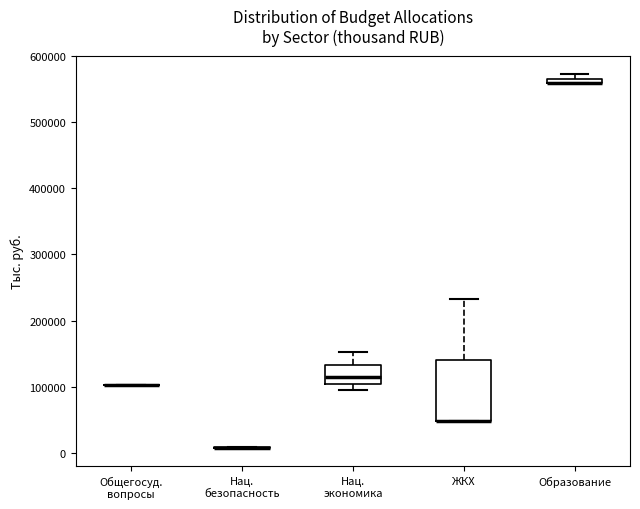

Where does the upper whisker of the box for Нац. экономика end on the y-axis? The values are not printed on the chart, so give them approximately, as read against the axis.

150000